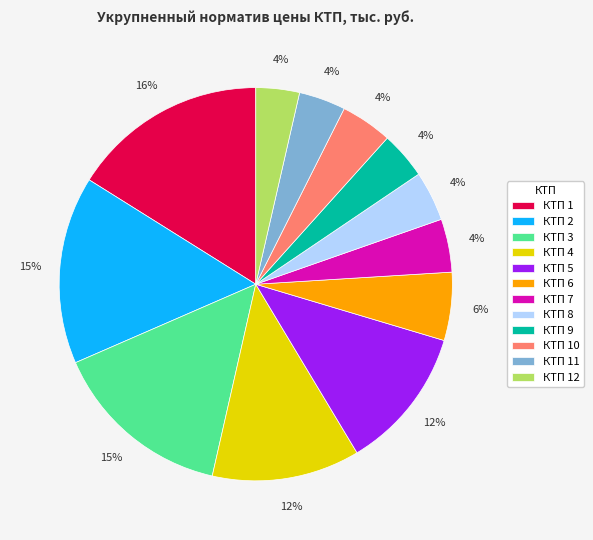

Do КТП 6 and КТП 11 together represent more than half of the pie?

No